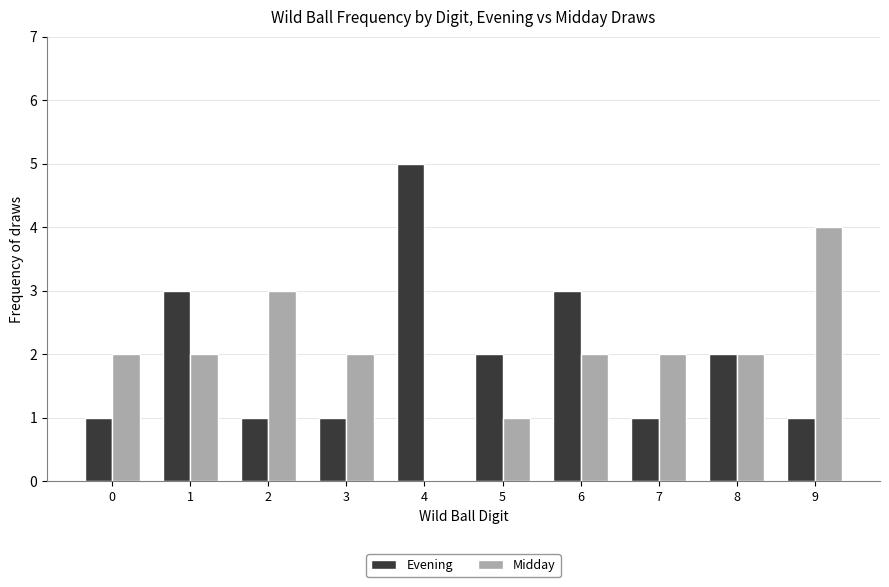

Reading right to left, extract all data points from this chart.

Evening: 9=1	8=2	7=1	6=3	5=2	4=5	3=1	2=1	1=3	0=1
Midday: 9=4	8=2	7=2	6=2	5=1	4=0	3=2	2=3	1=2	0=2